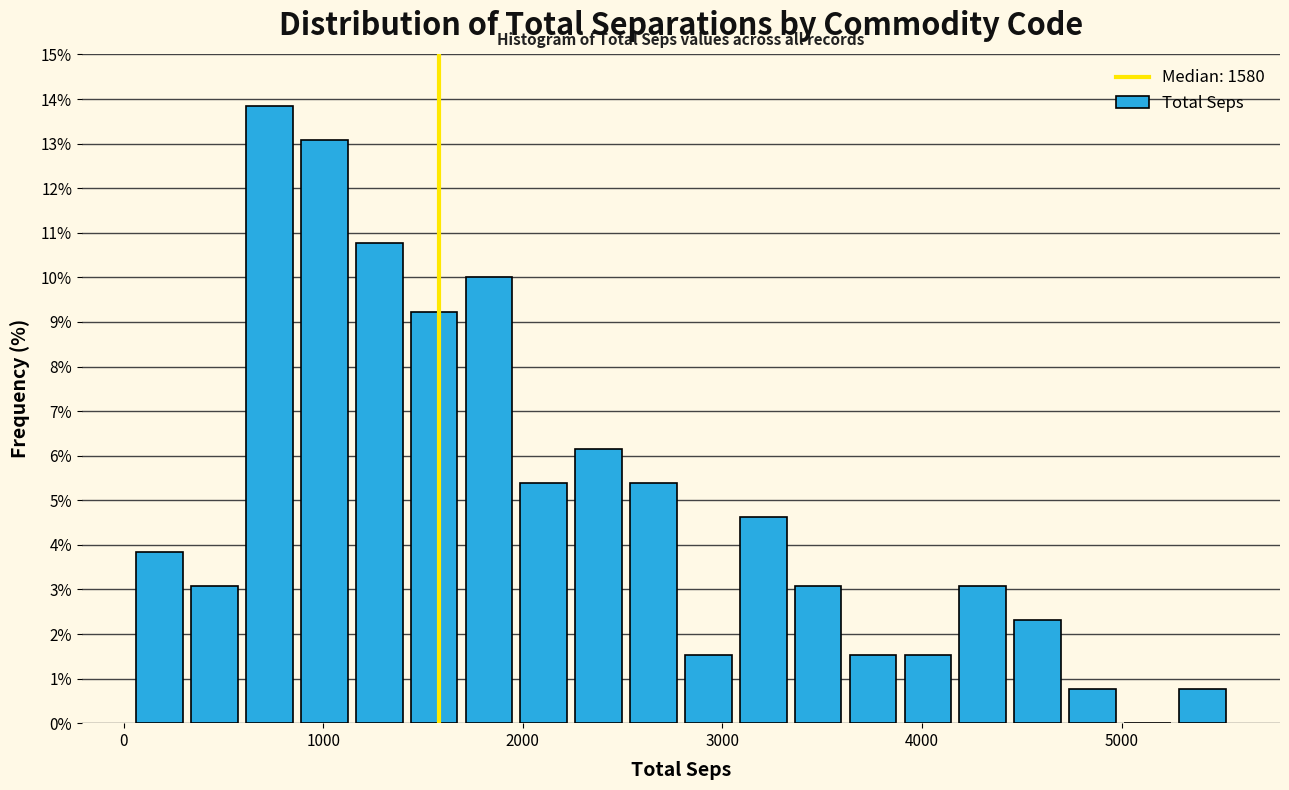

Read against the x-axis, roughly where is the centre of the tallest bar?

700